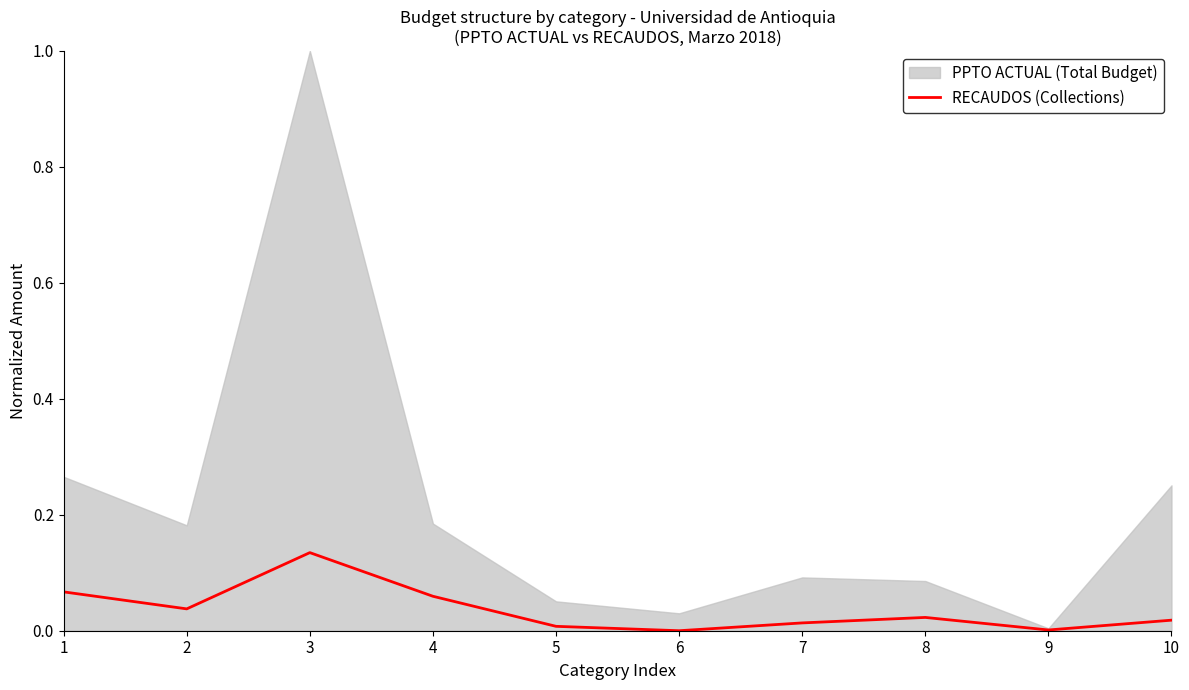

What is the difference between the maximum and second lowest values?

0.1